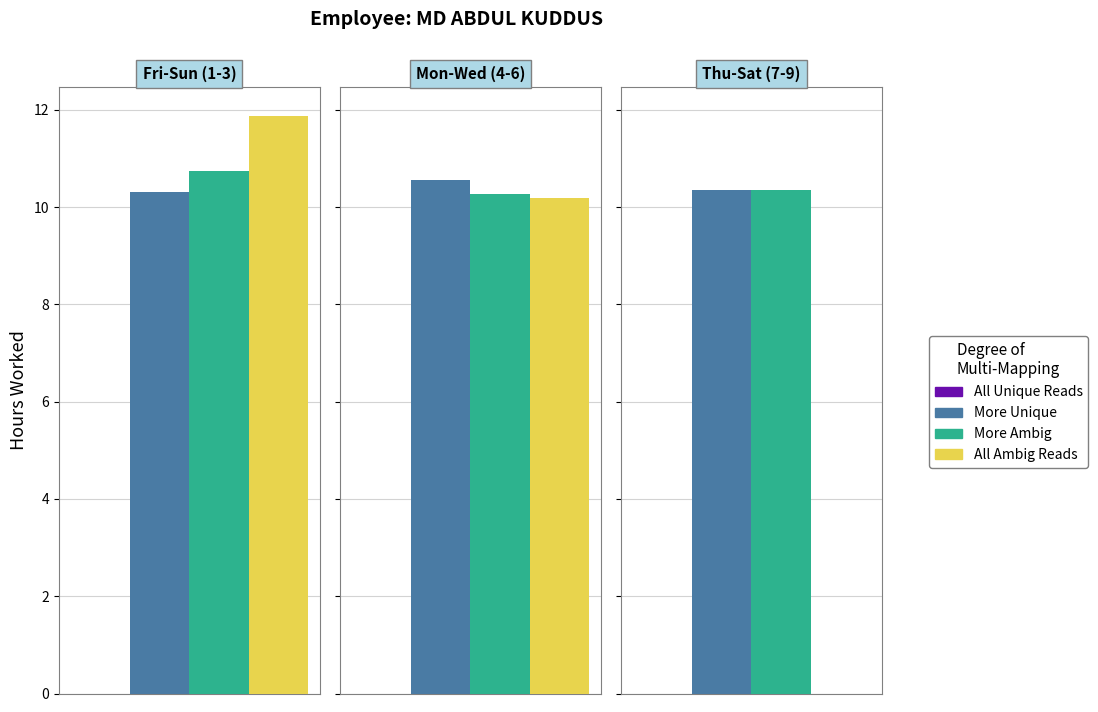

Is it true that More Unique equals 10.3 at Day 7-9?

True